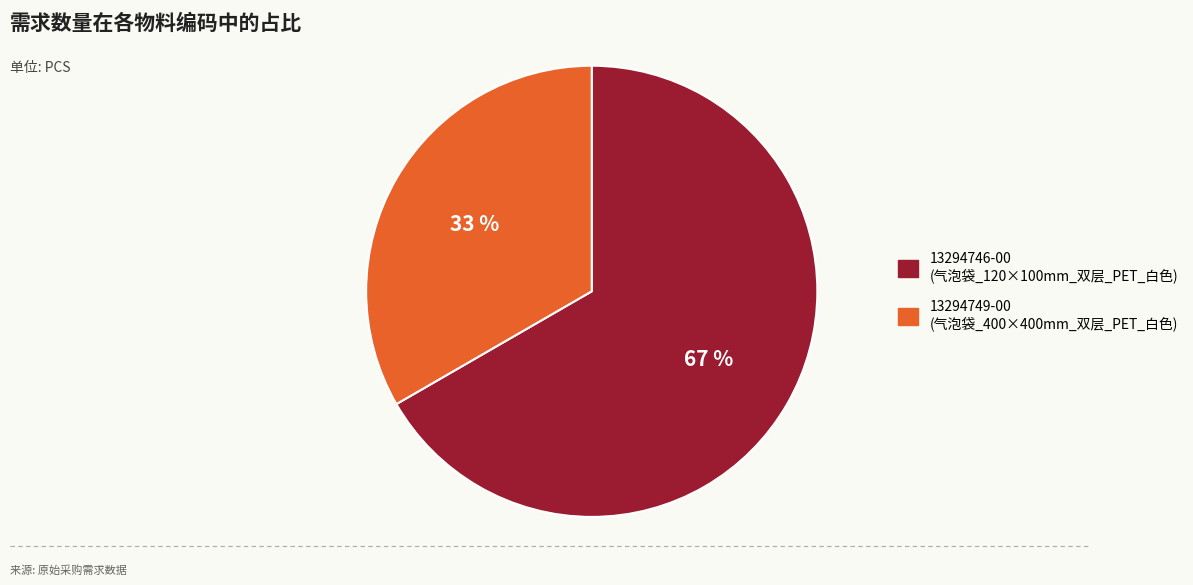

To the nearest percent, what portion does 13294749-00 represent?

33%